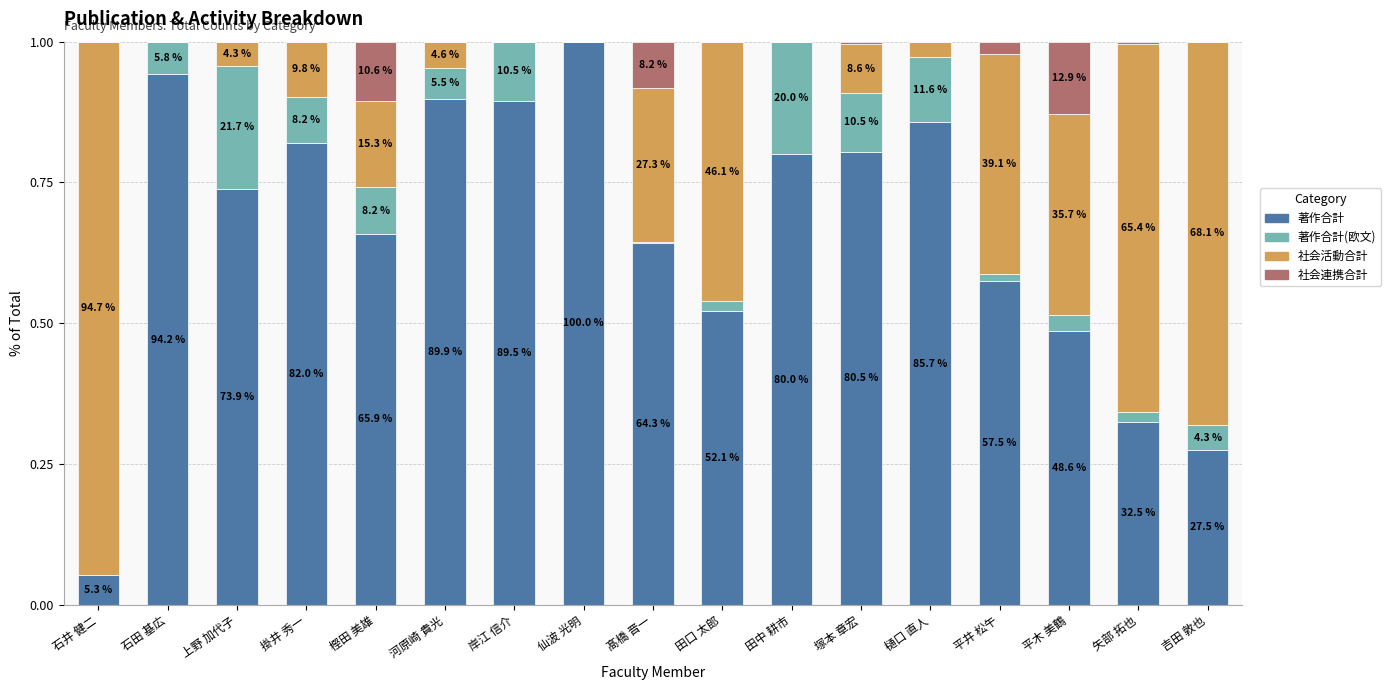

What is the label of the 1st bar from the right?

吉田 敦也